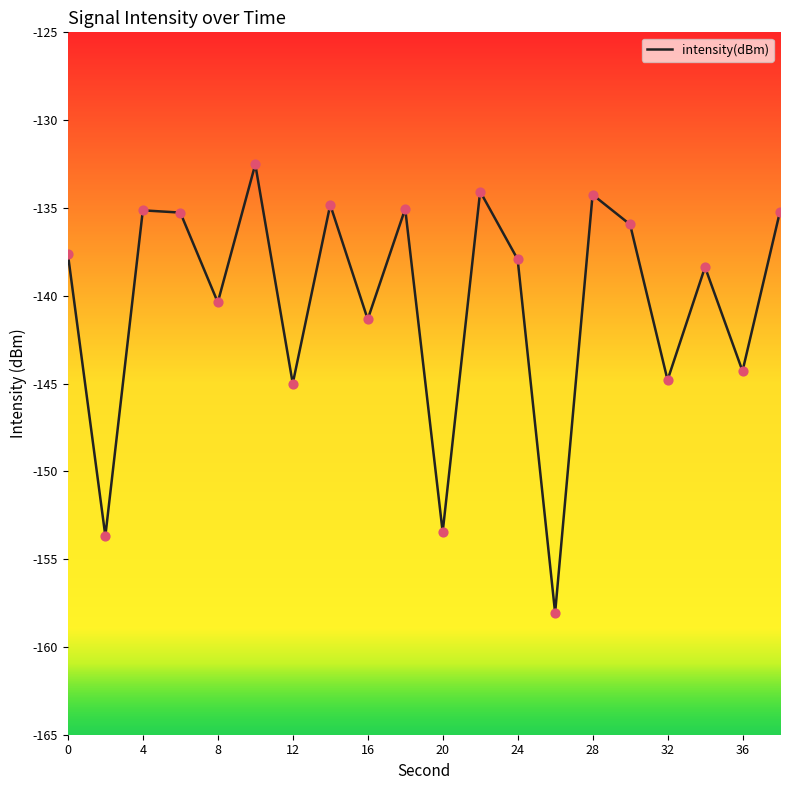

What is the minimum value shown in the chart?

-158.1